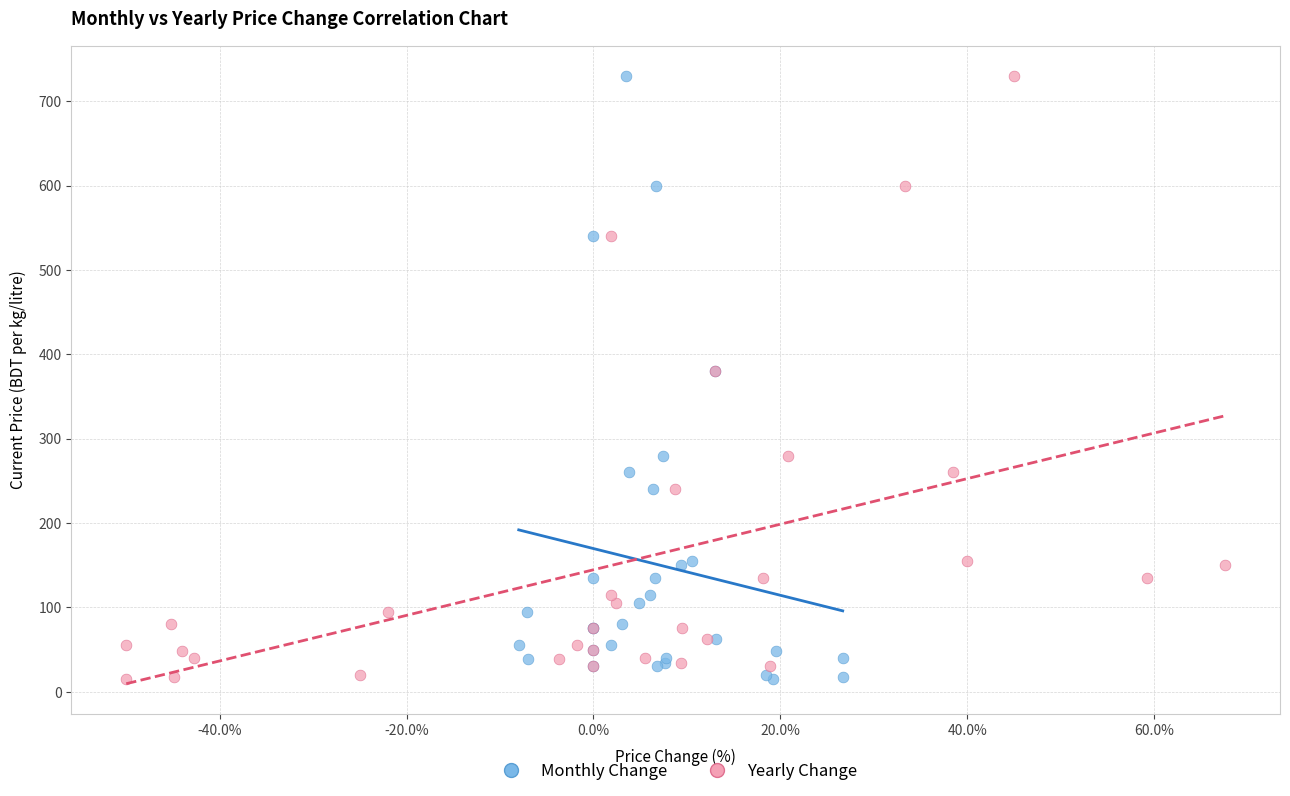

What are all the series names shown in the legend?

Monthly Change, Yearly Change